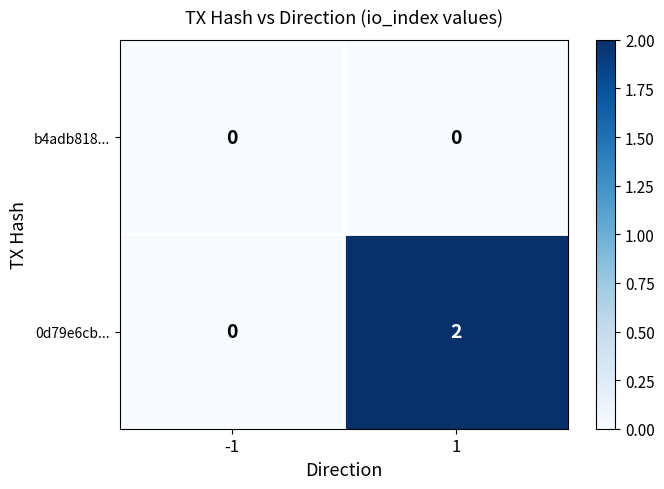

Which series has the largest total across all categories?

0d79e6cb...